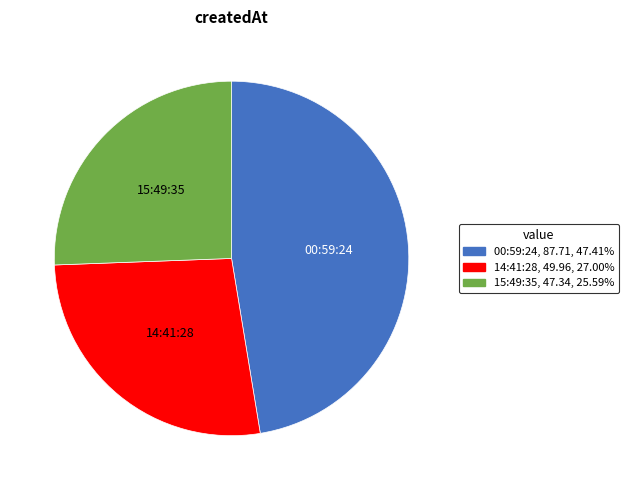

Is there any slice that represents more than half of the pie?

No